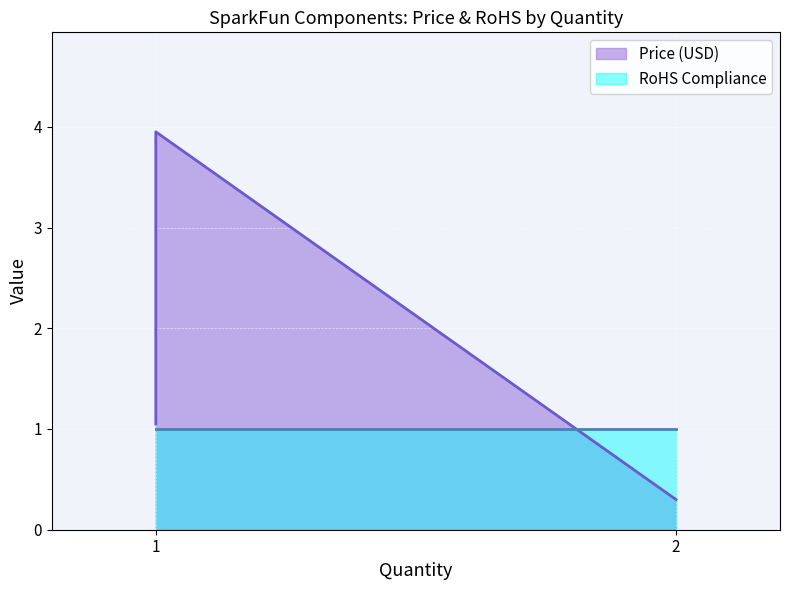

At which label does RoHS Compliance reach its minimum?

1